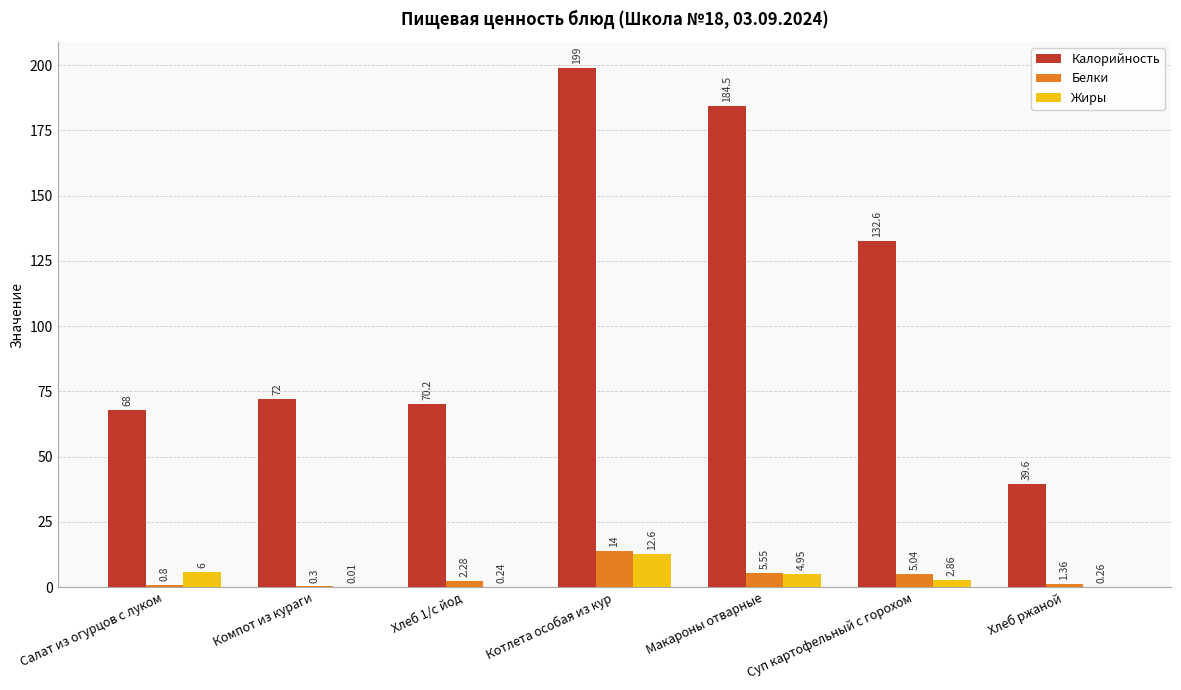

Which series has the largest total across all categories?

Калорийность